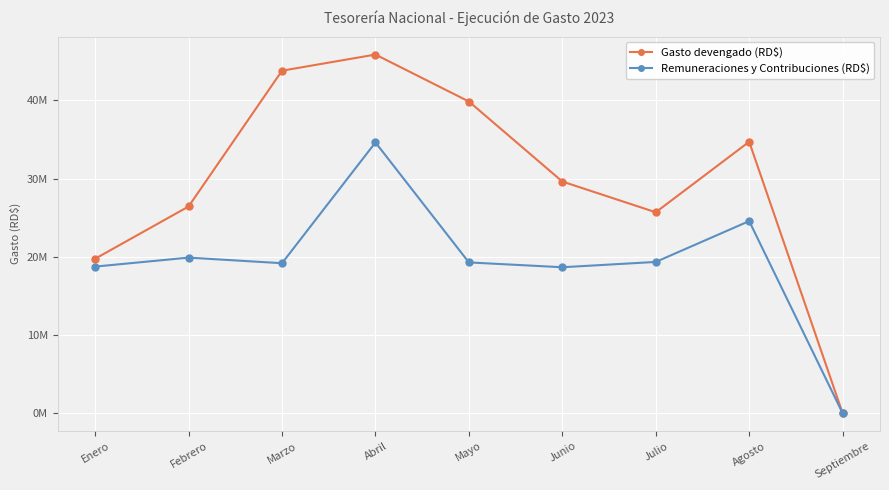

Between Enero and Julio, which is larger?

Julio